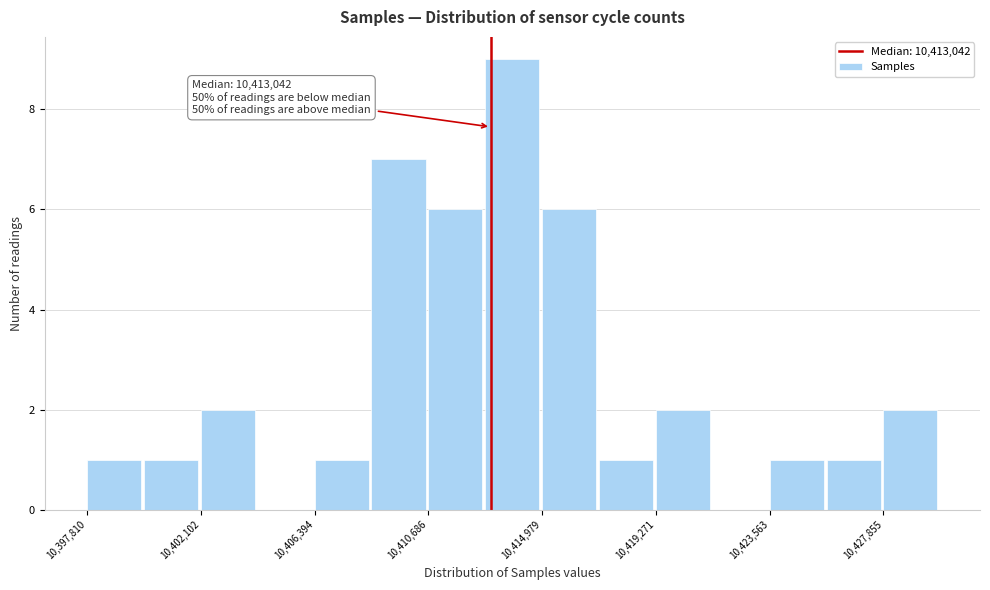

Which range on the x-axis has the tallest bar?

10413000 to 10415000